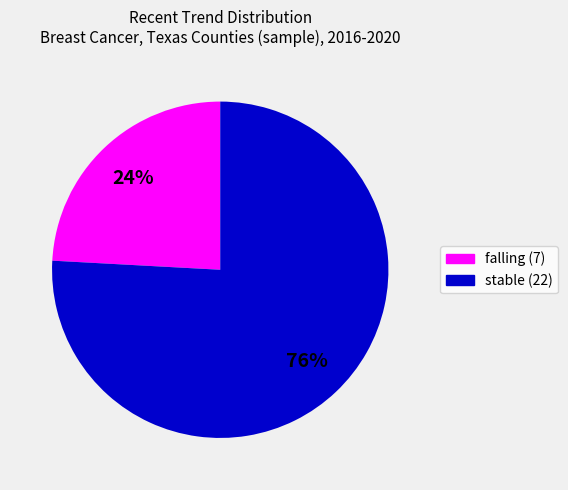

To the nearest percent, what is the average slice percentage?

50%